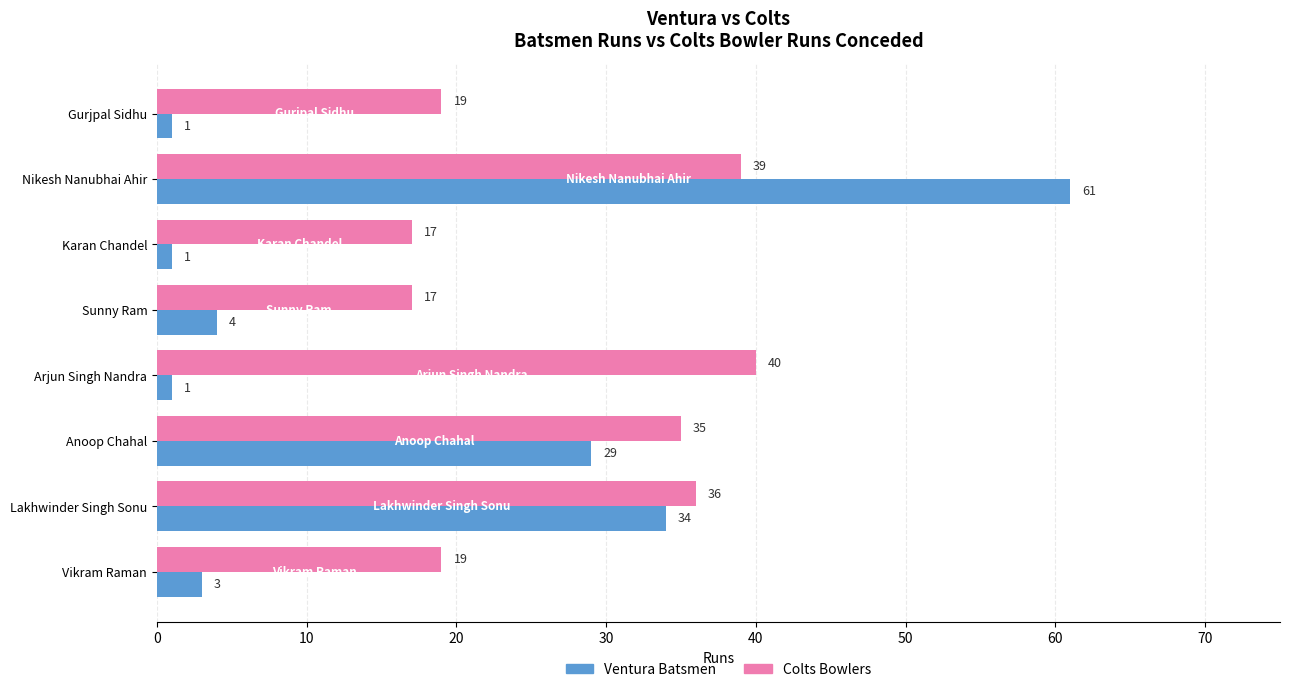

How many values in the Ventura Batsmen series are below 4?

4